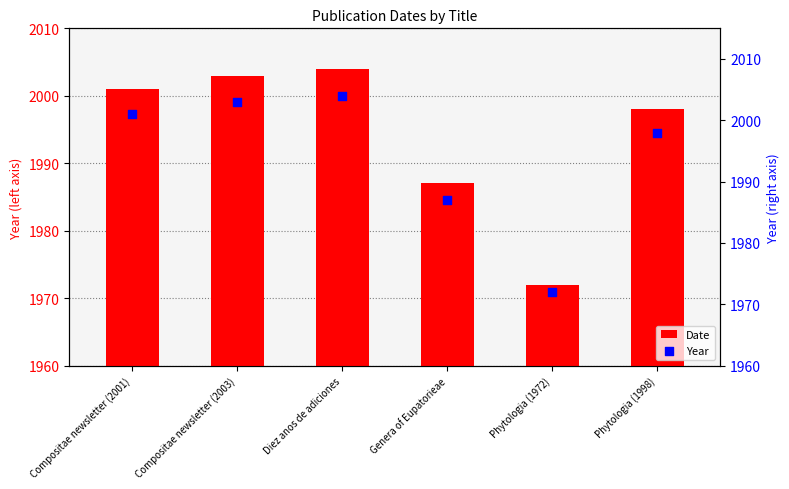

What are all the series names shown in the legend?

Date, Year